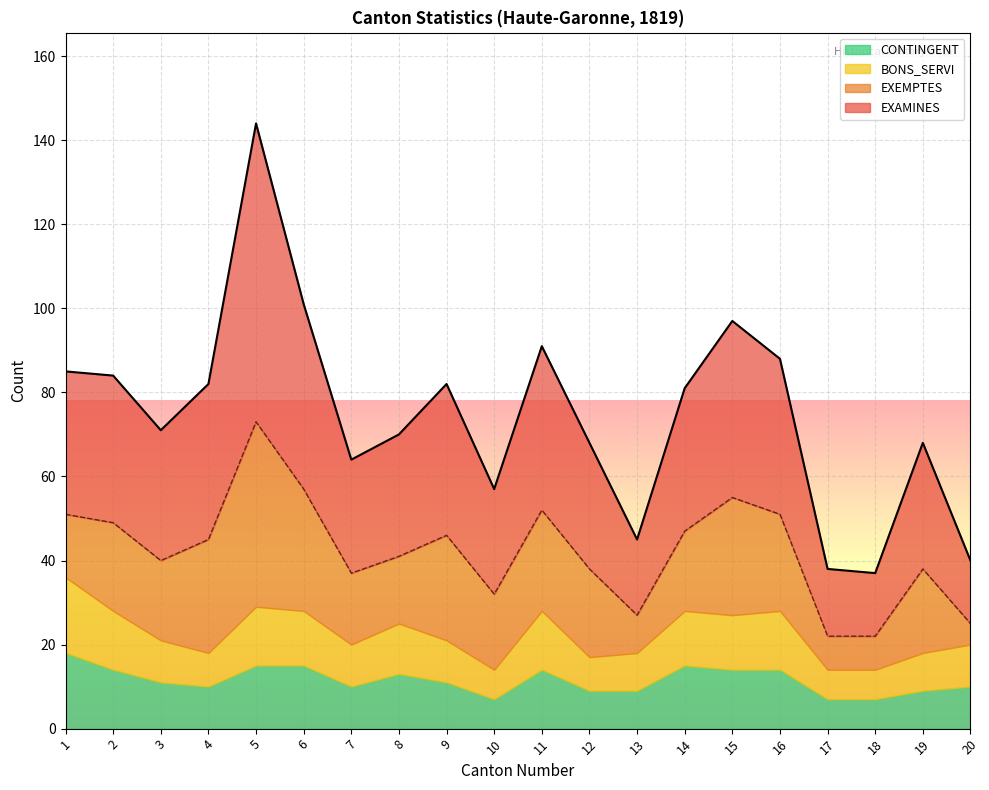

What is the difference between the highest and lowest values at 2?

21